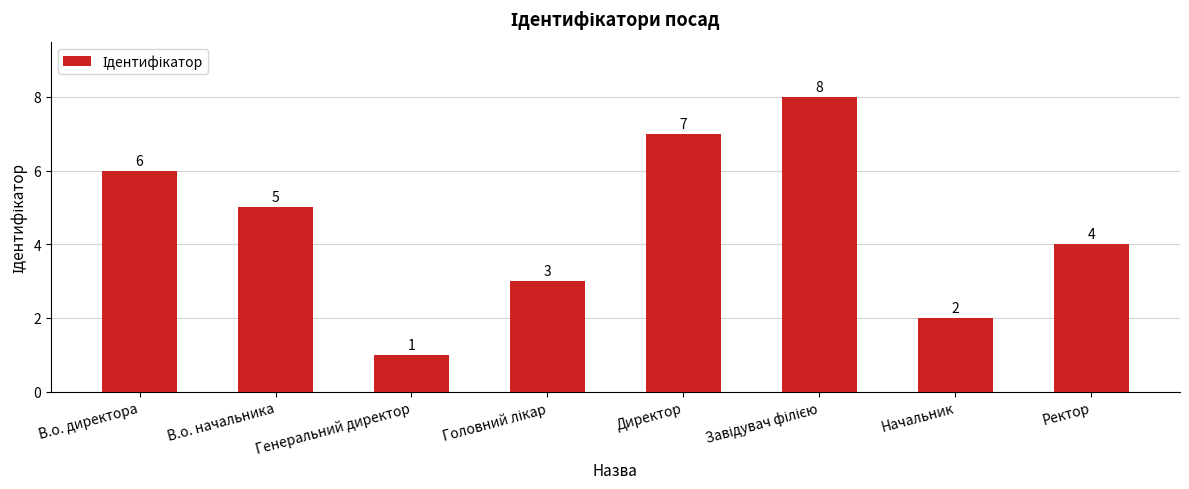

At which category does the chart reach its minimum across all series?

Генеральний директор